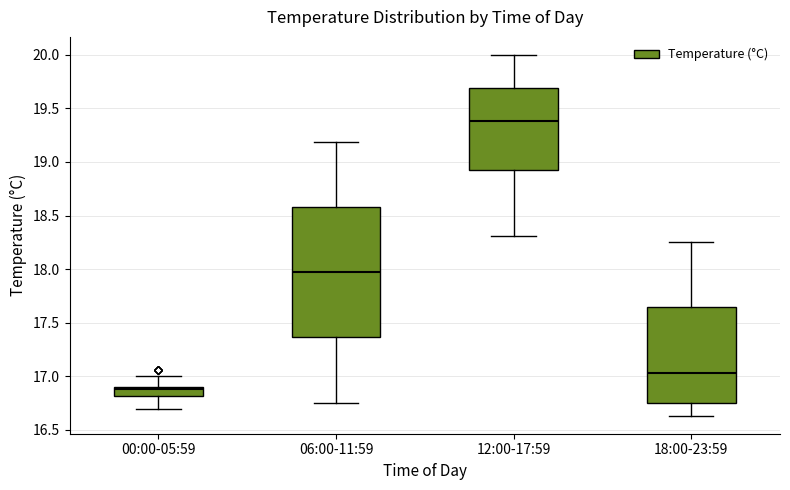

Reading left to right, read every box against the y-axis: the position of its median line, the range the box covers, and the ends of its whiskers. The values are not printed on the chart, so give them approximately, as read against the axis.

00:00-05:59: median 16.90 (just below the box's upper edge), box 16.80 to 16.90, whiskers 16.70 to 17.00
06:00-11:59: median 17.95, box 17.35 to 18.60, whiskers 16.75 to 19.20
12:00-17:59: median 19.40, box 18.95 to 19.70, whiskers 18.30 to 20.00
18:00-23:59: median 17.05, box 16.75 to 17.65, whiskers 16.65 to 18.25